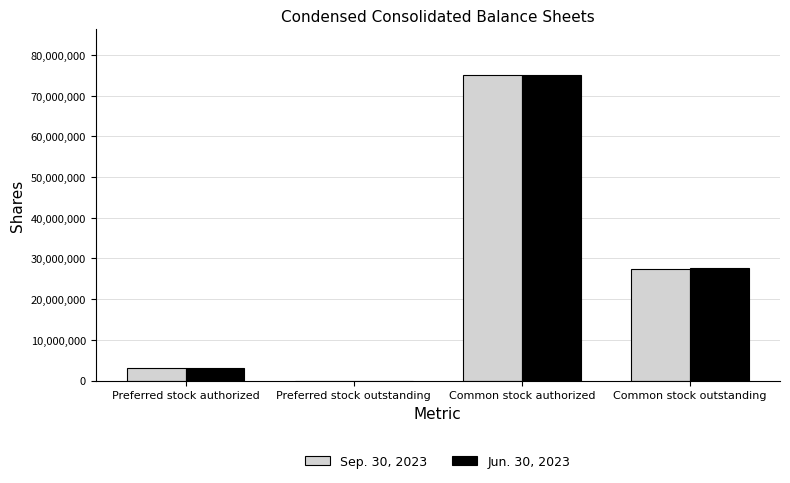

At which label is Jun. 30, 2023 closest to 37500000?

Common stock outstanding